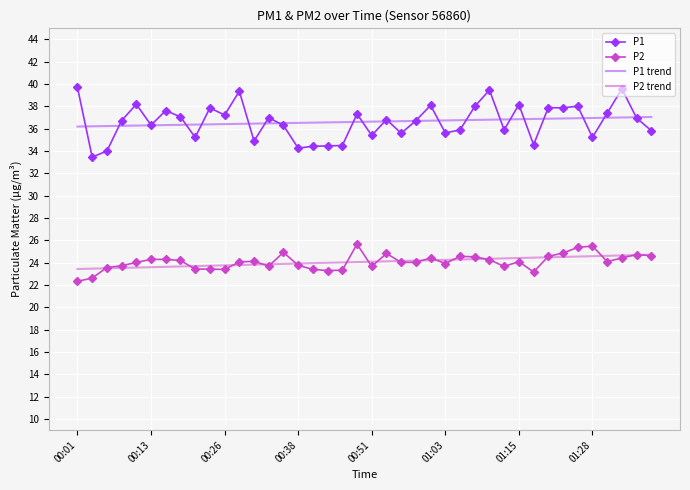

Which series has the largest range (max minus min)?

P1